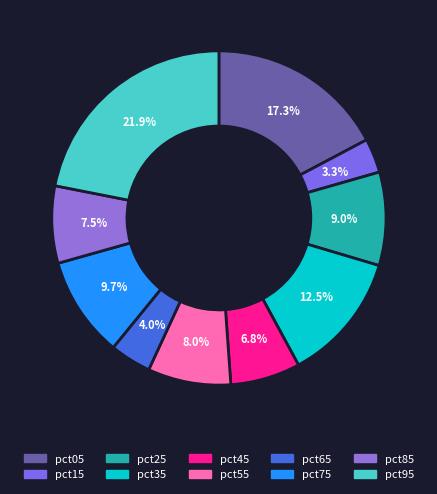

Does pct65 represent more than half of the total?

No